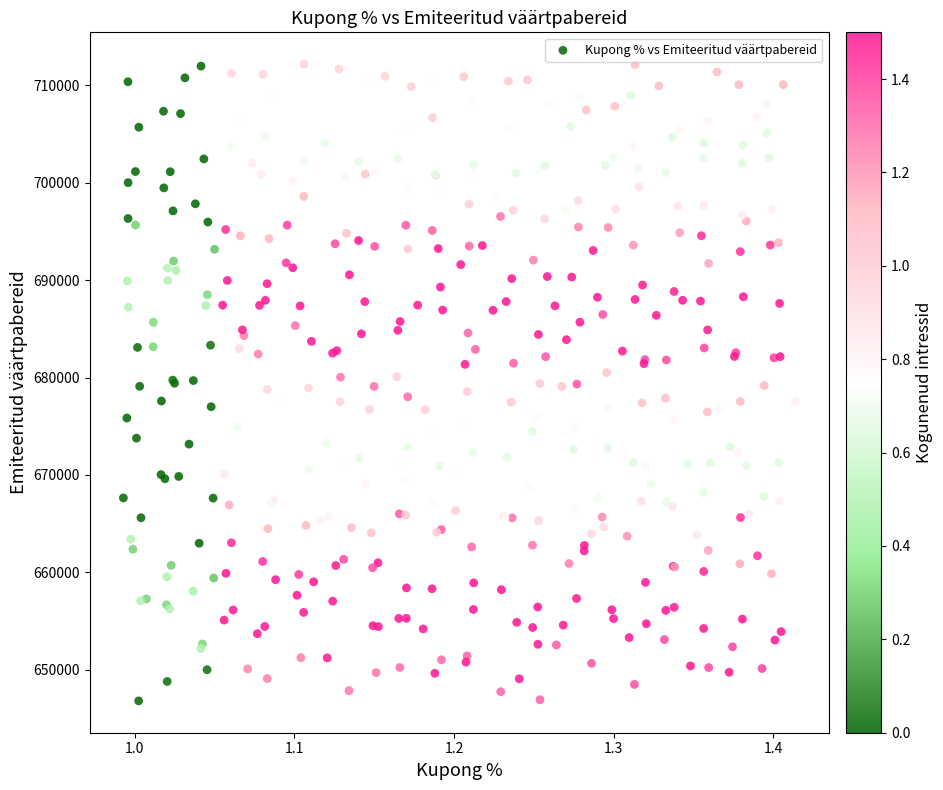

What is the range of X values (max minus min)?

0.4